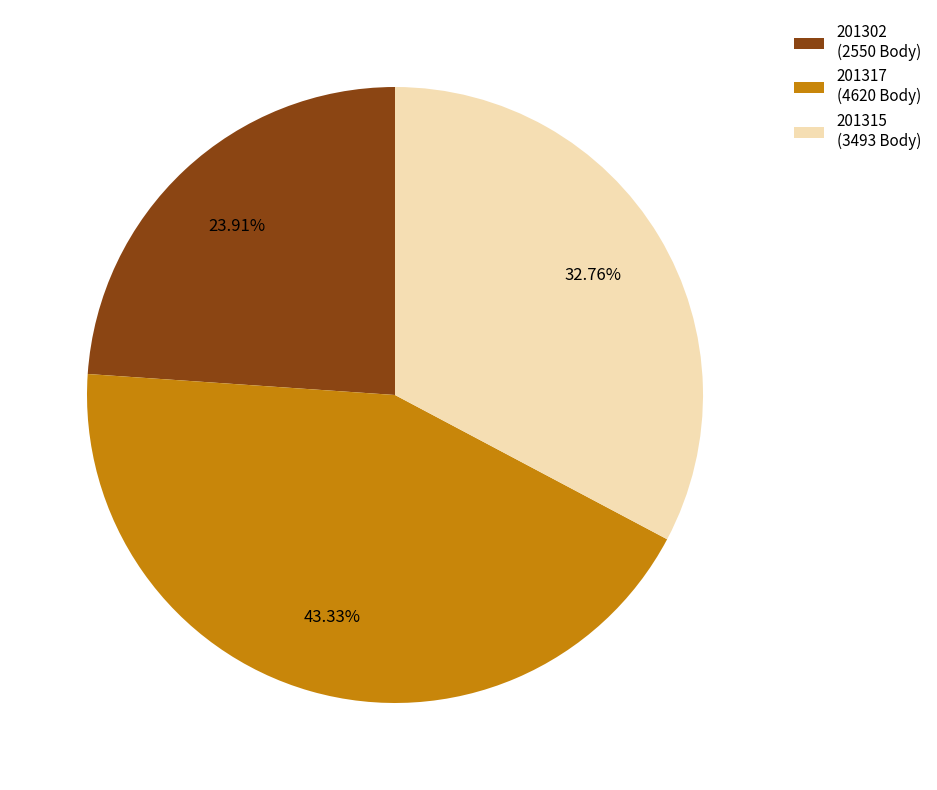

Which category has the biggest portion of the pie?

201317